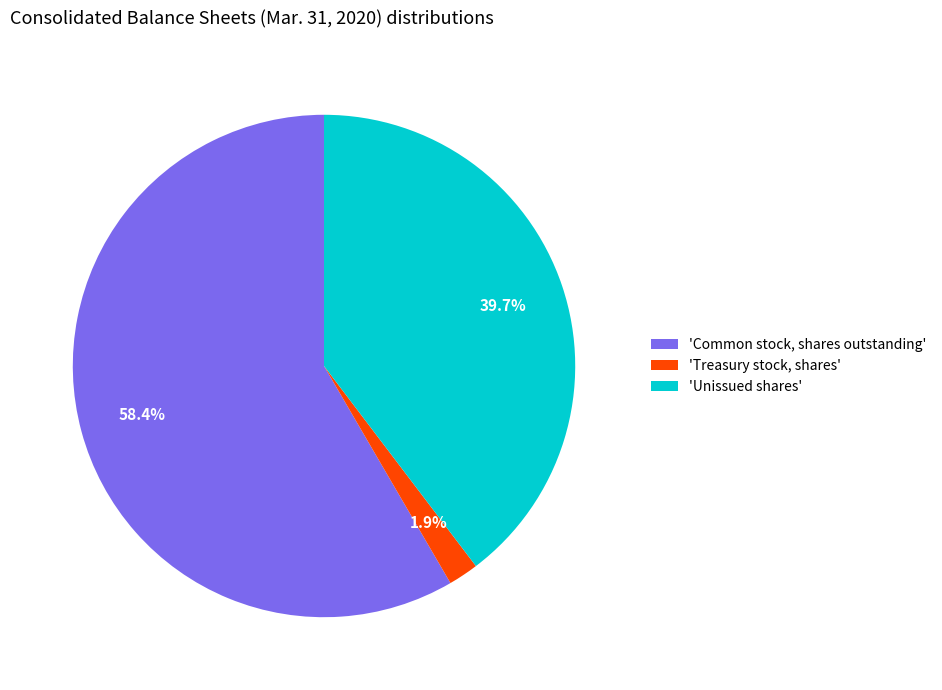

Which slice is the smallest?

'Treasury stock, shares'